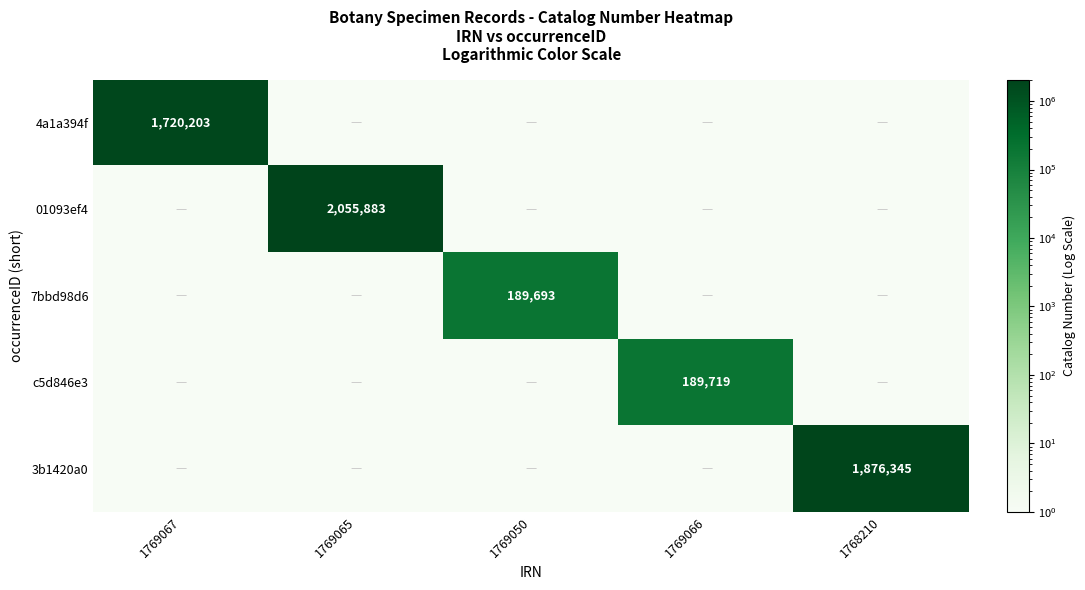

The 3b1420a0 series shows 3307022 at 1768210. True or false?

False